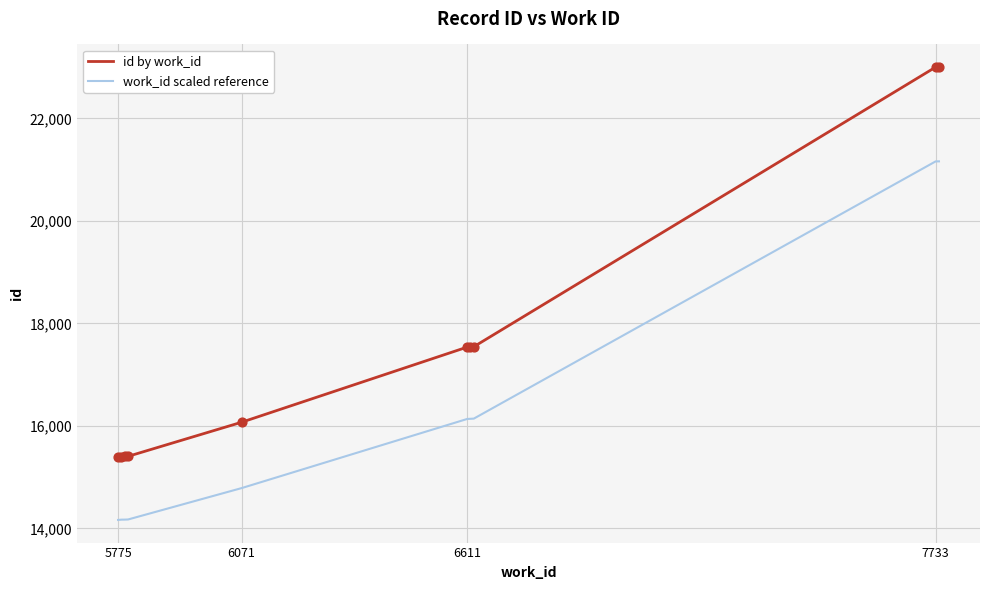

At how many categories does at least one series exceed 16092?

5